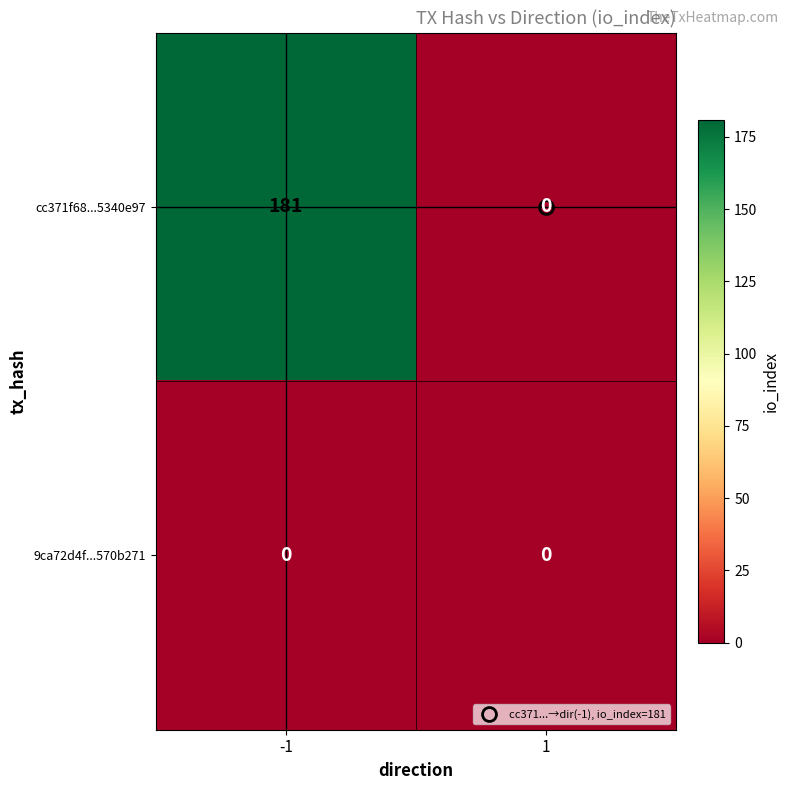

Which series has the largest range (max minus min)?

cc371f68...5340e97